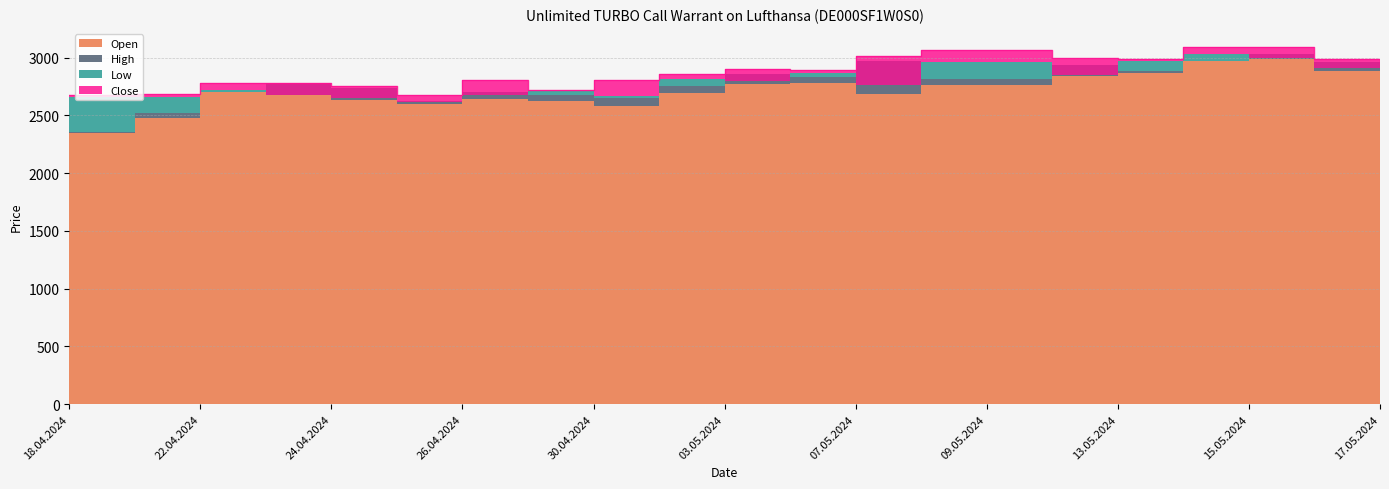

At 06.05.2024, list the series in order from largest to smallest.

High, Close, Open, Low